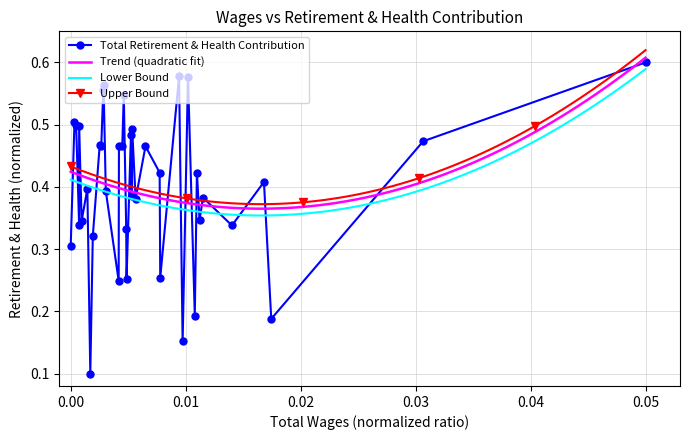

Reading left to right, list all the values displayed in this chart.

0.3	0.5	0.5	0.3	0.5	0.3	0.4	0.1	0.3	0.5	0.5	0.6	0.6	0.4	0.2	0.5	0.5	0.5	0.3	0.3	0.5	0.4	0.5	0.4	0.5	0.4	0.3	0.6	0.2	0.6	0.2	0.4	0.3	0.4	0.3	0.4	0.2	0.5	0.6